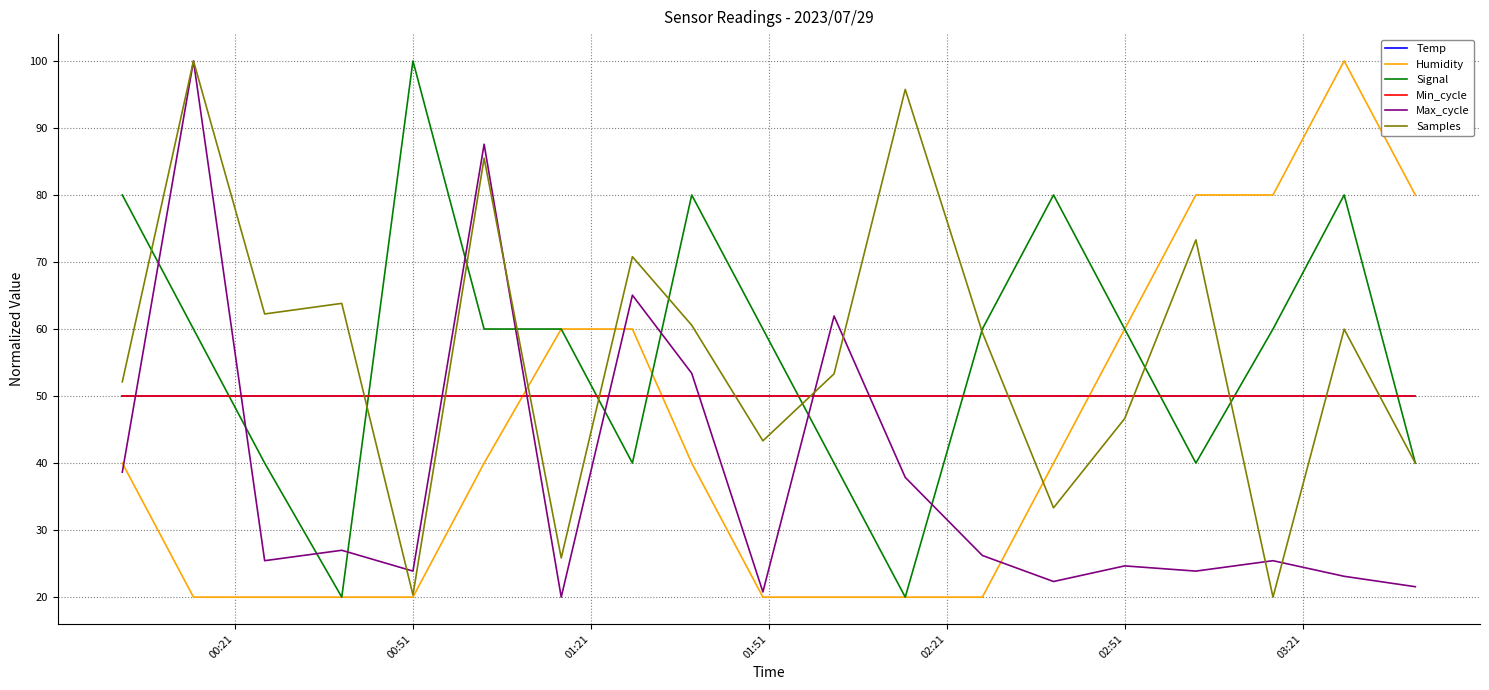

Is this an area chart (filled region under the line)?

No